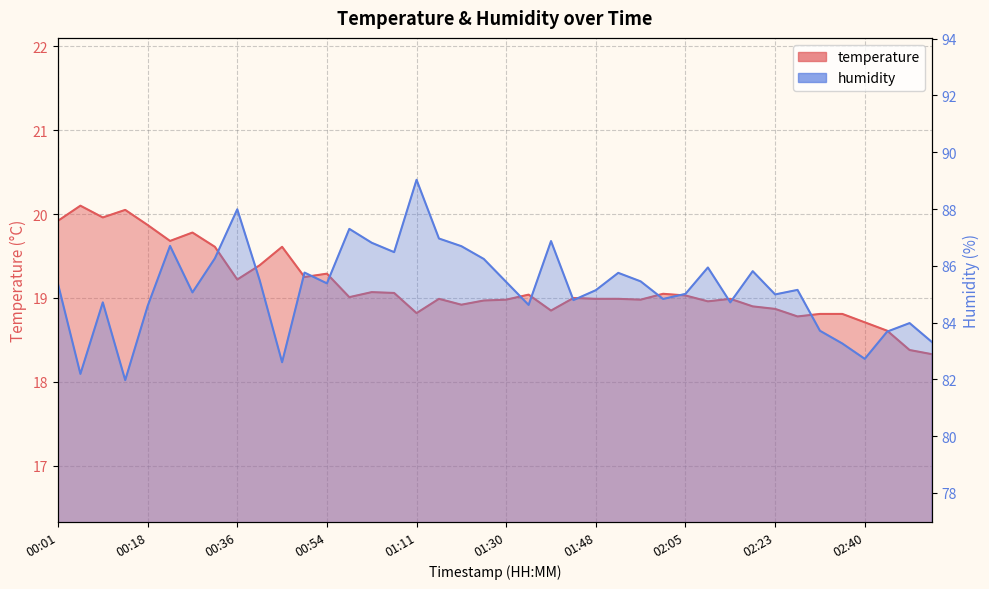

How many lines are shown in the chart?

2